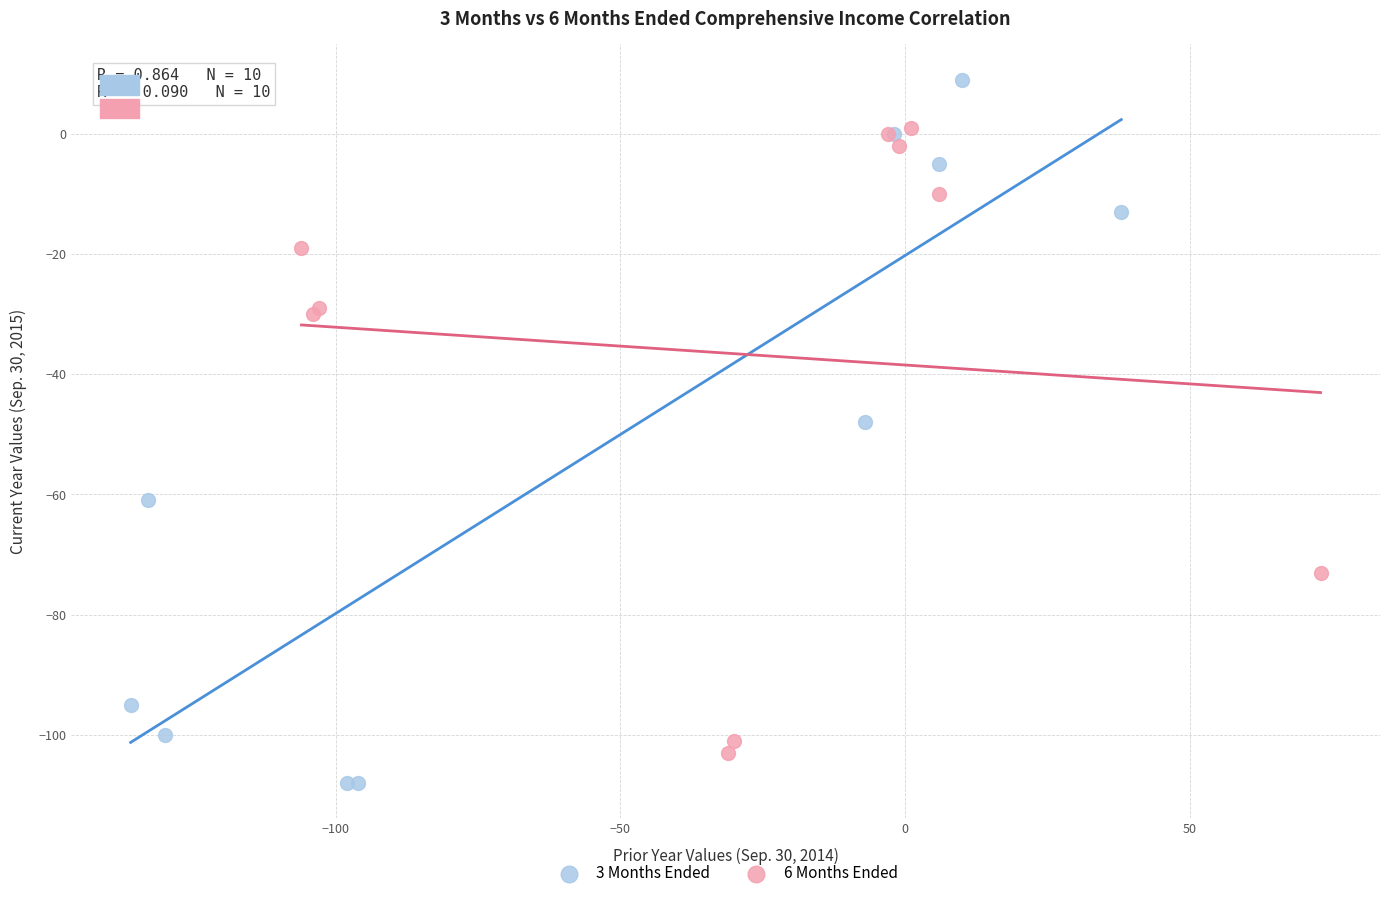

Which series has the largest Y range (max minus min)?

3 Months Ended